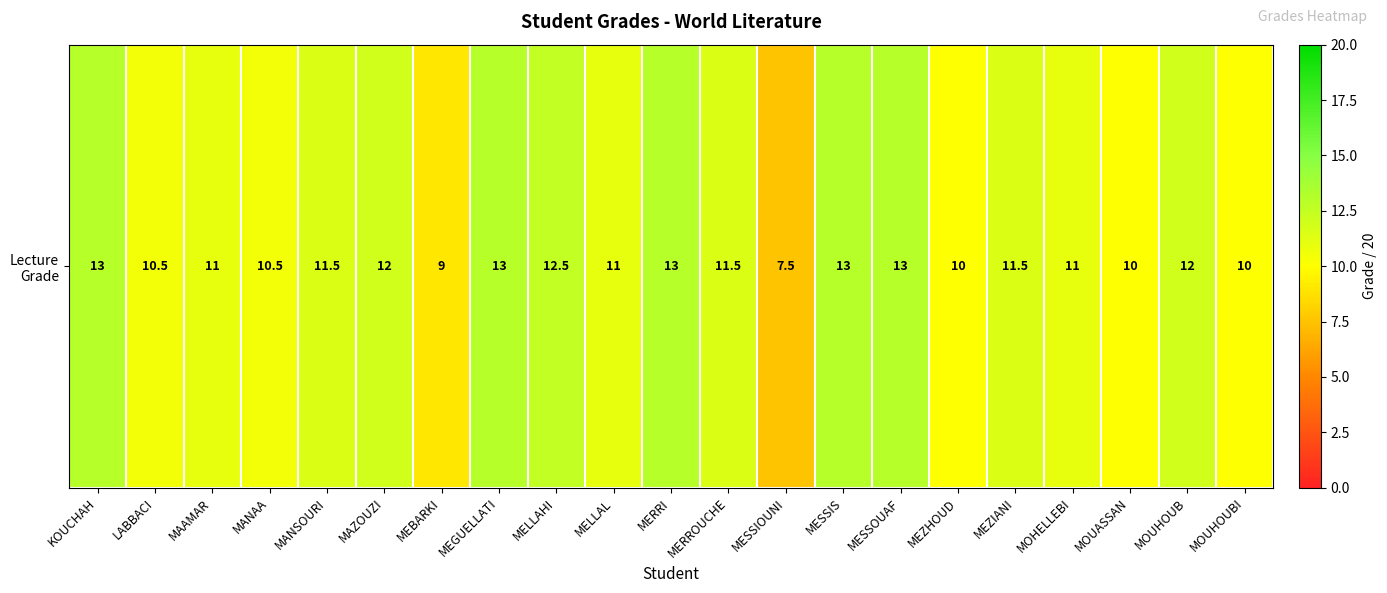

Reading left to right, list all the values displayed in this chart.

13.0	10.5	11.0	10.5	11.5	12.0	9.0	13.0	12.5	11.0	13.0	11.5	7.5	13.0	13.0	10.0	11.5	11.0	10.0	12.0	10.0